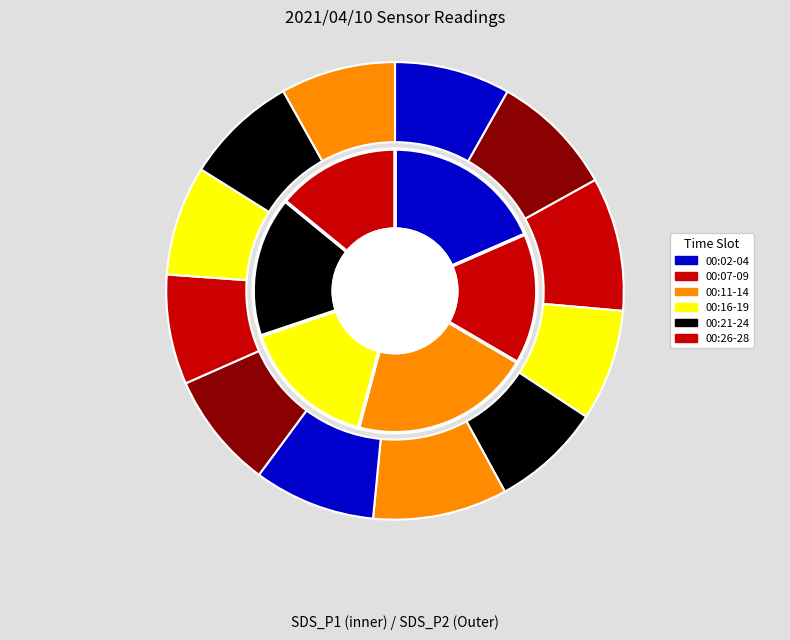

Rank the series by their average value, from lowest to highest.

SDS_P2, SDS_P1